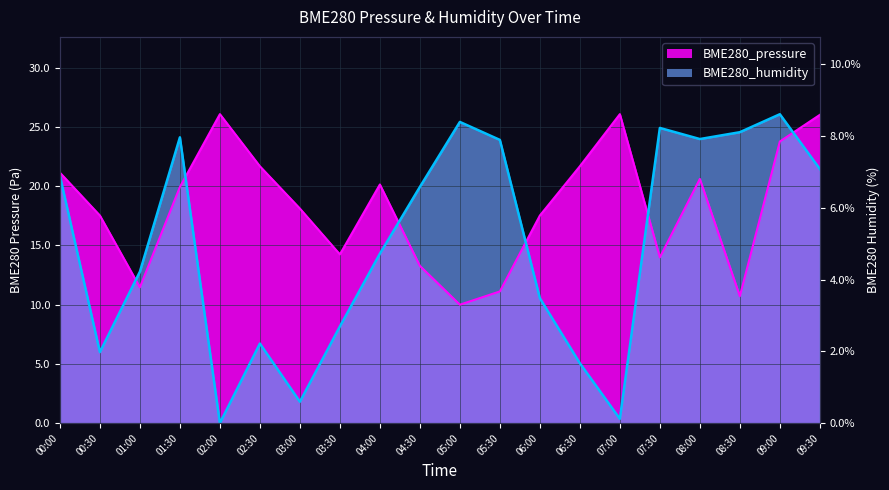

List the labels in order of BME280_pressure value, smallest first.

05:00, 08:30, 05:30, 01:00, 04:30, 07:30, 03:30, 00:30, 06:00, 03:00, 01:30, 04:00, 08:00, 00:00, 02:30, 06:30, 09:00, 09:30, 02:00, 07:00